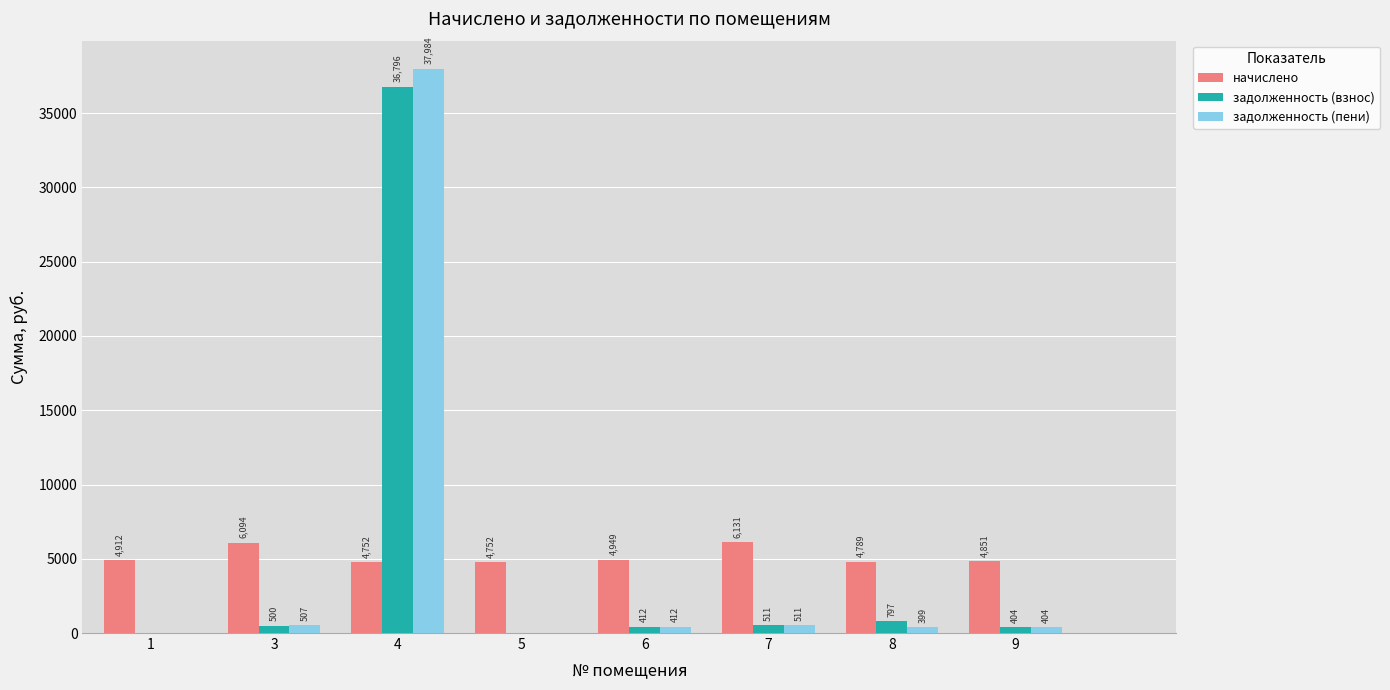

Which series has the widest spread of values?

задолженность (пени)